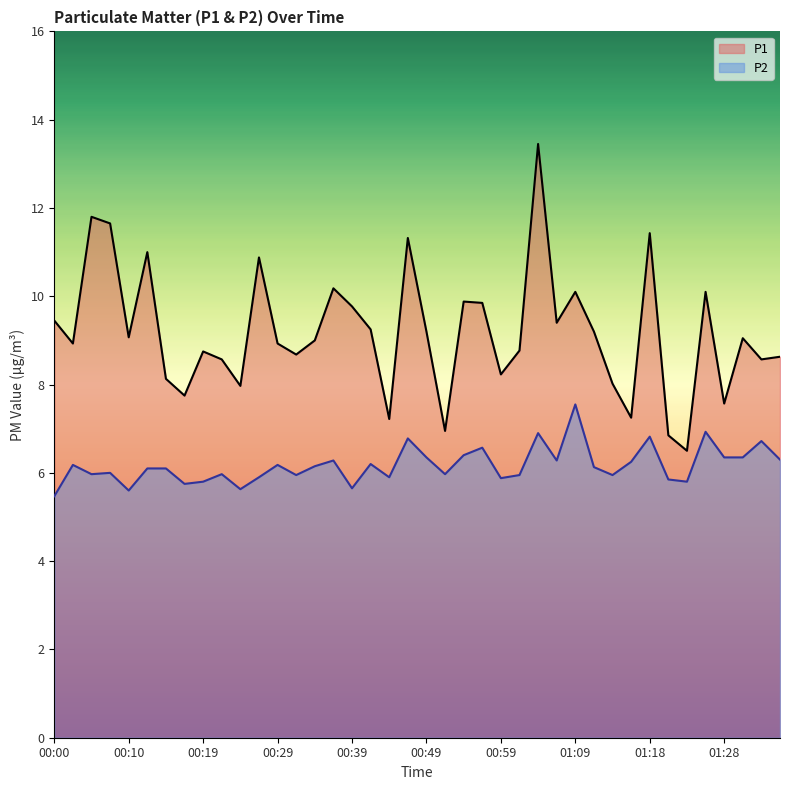

At which category does P2 reach its first local valley?

00:05